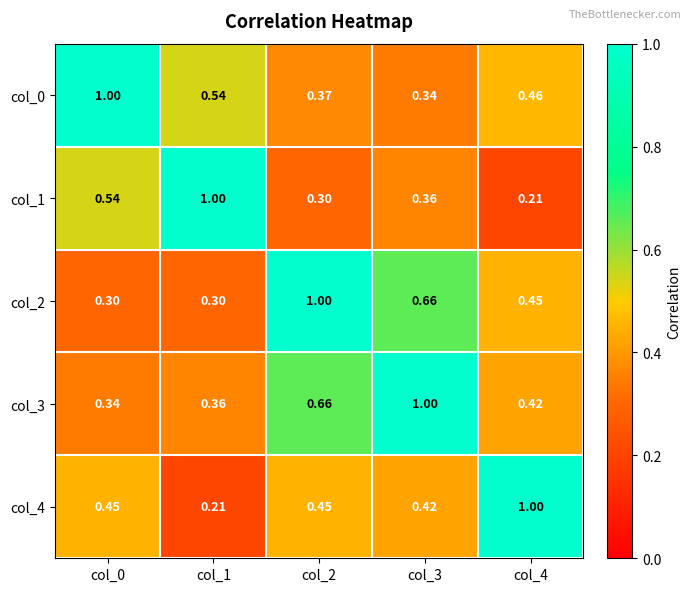

Which series has the largest total across all categories?

col_3